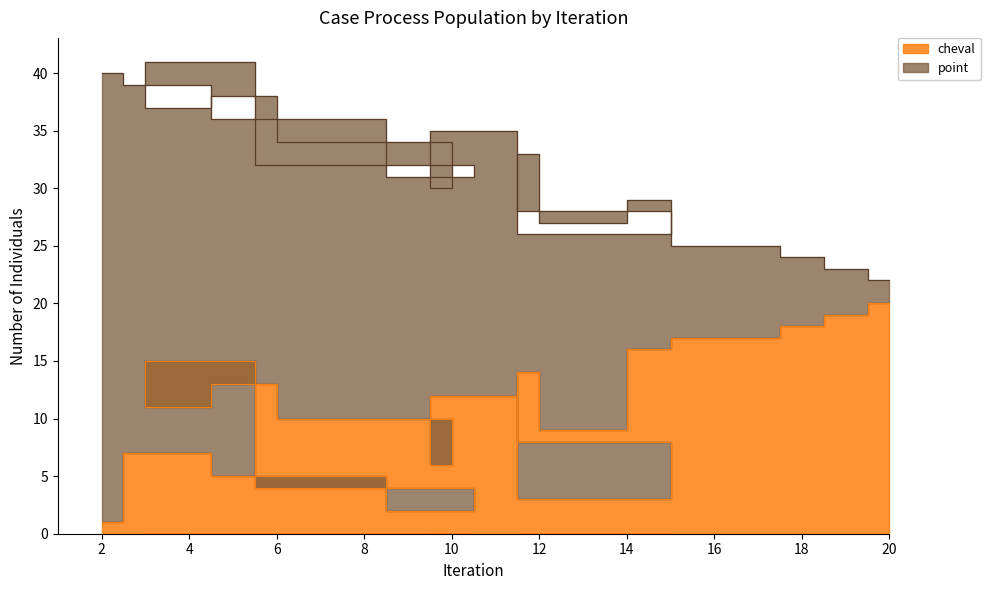

What position from the left is 20?

20